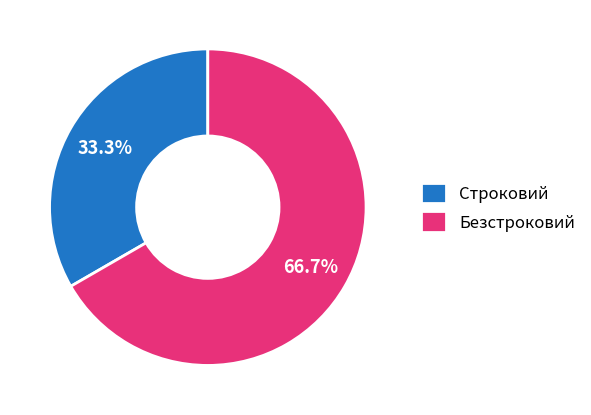

Is there any slice that represents more than half of the pie?

Yes